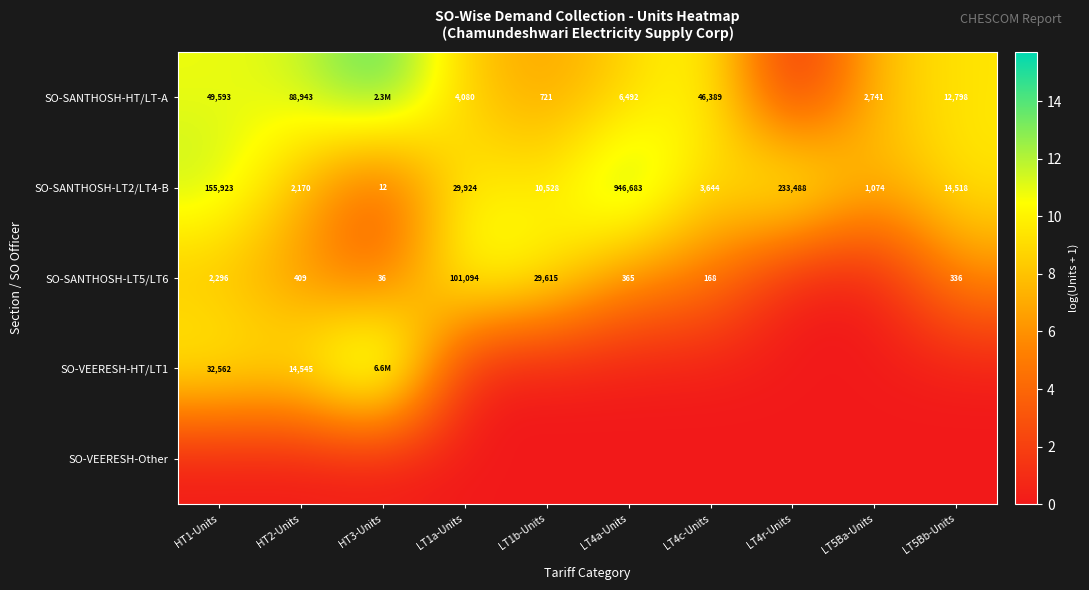

The value of SO-SANTHOSH-LT2/LT4-B at LT4r-Units is 20.1. True or false?

False